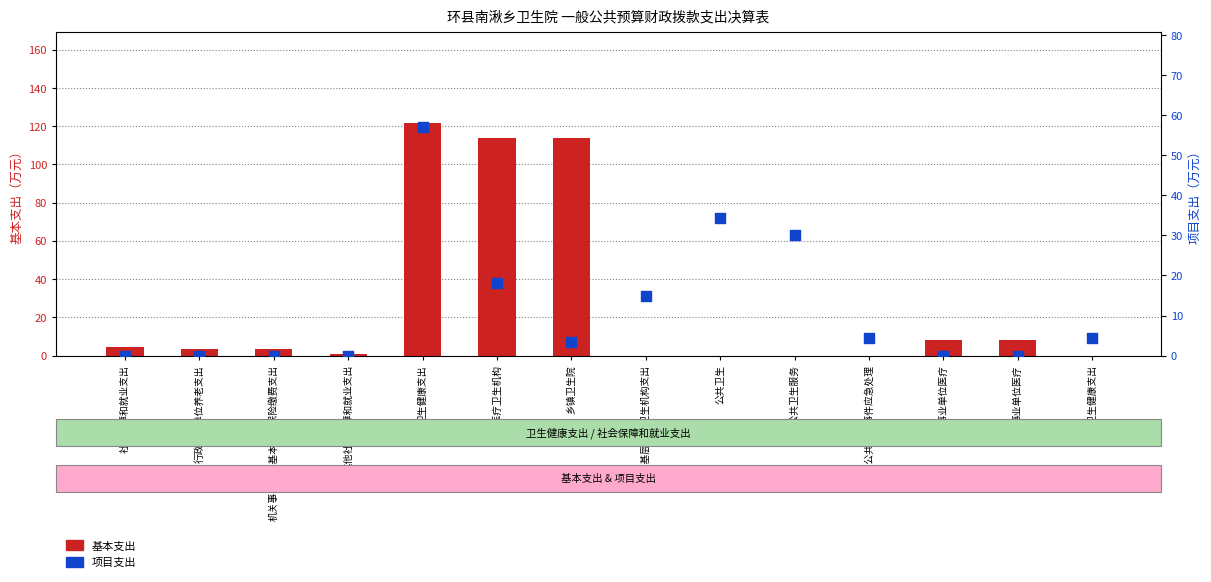

Which series contains the highest Y value?

基本支出